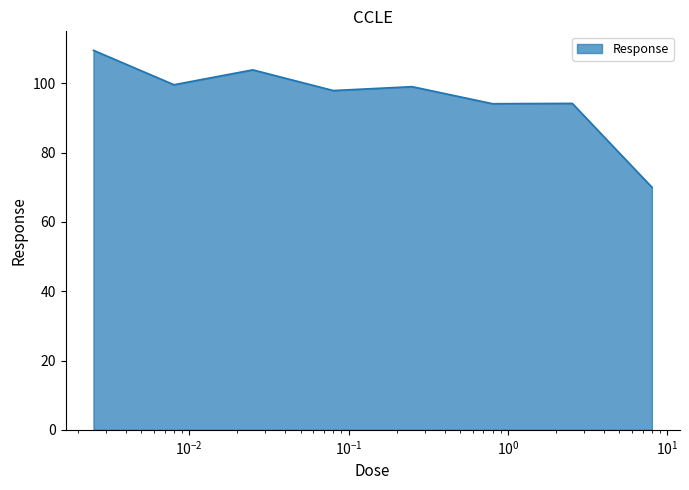

What is the difference between the maximum and minimum values?

39.5